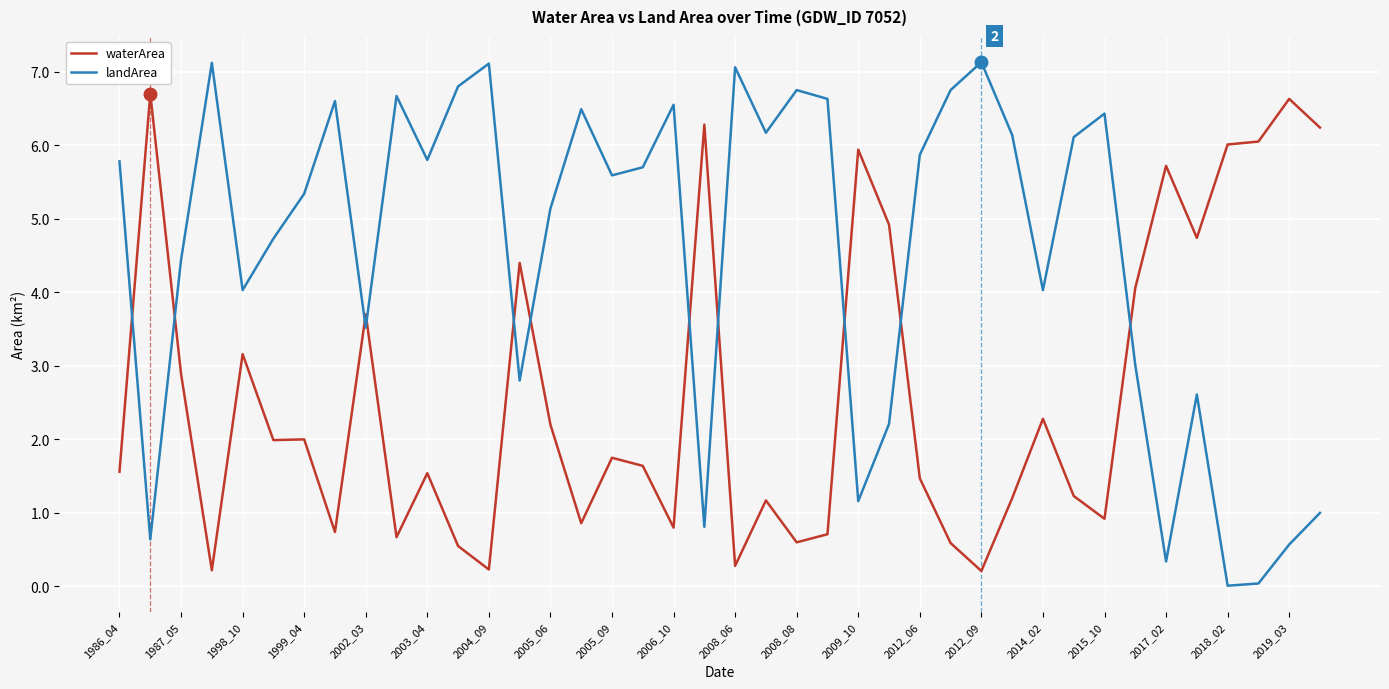

What is the lowest value of the waterArea series?

0.2